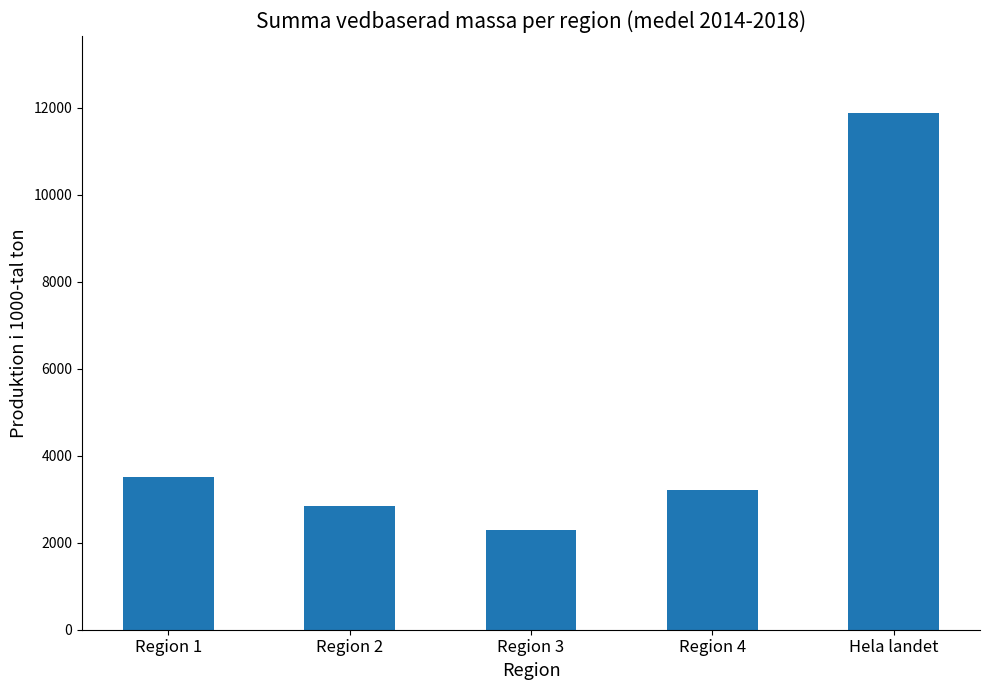

Is it true that the value at Region 3 is 1210.3?

False